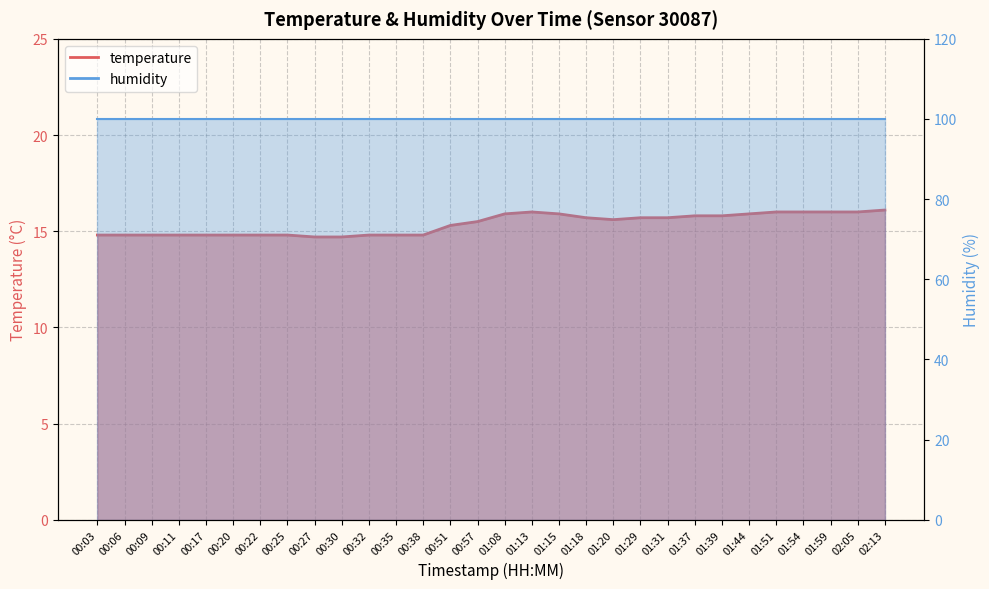

List the labels in order of value, largest first.

02:13, 01:13, 01:51, 01:54, 01:59, 02:05, 01:08, 01:15, 01:44, 01:37, 01:39, 01:18, 01:29, 01:31, 01:20, 00:57, 00:51, 00:03, 00:06, 00:09, 00:11, 00:17, 00:20, 00:22, 00:25, 00:32, 00:35, 00:38, 00:27, 00:30